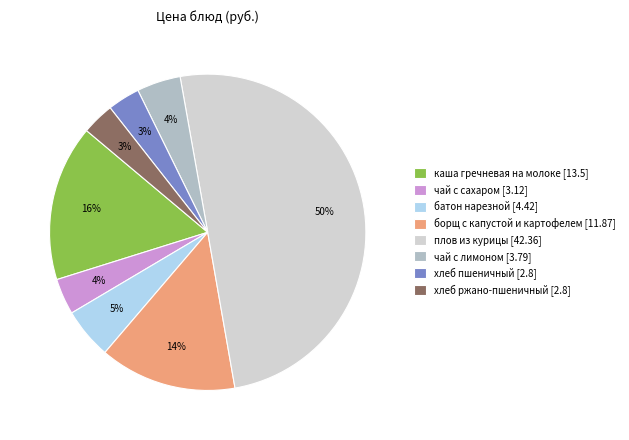

How many slices are in this pie chart?

8